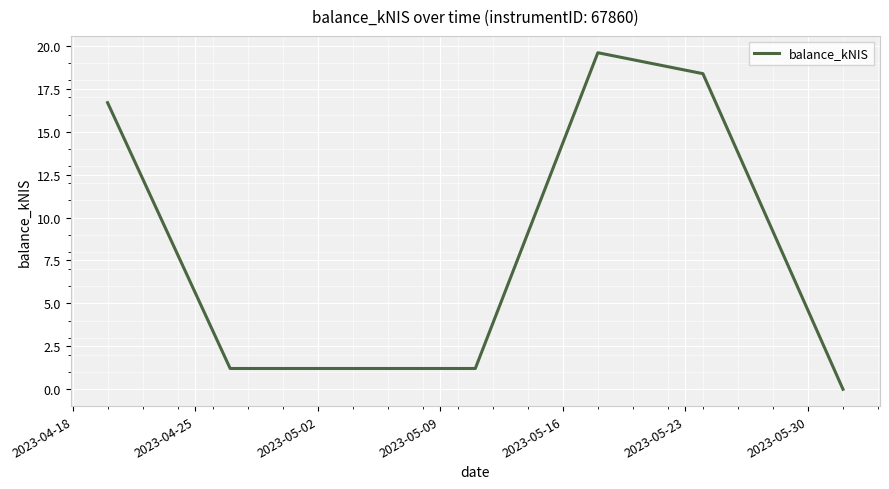

How many lines are shown in the chart?

1